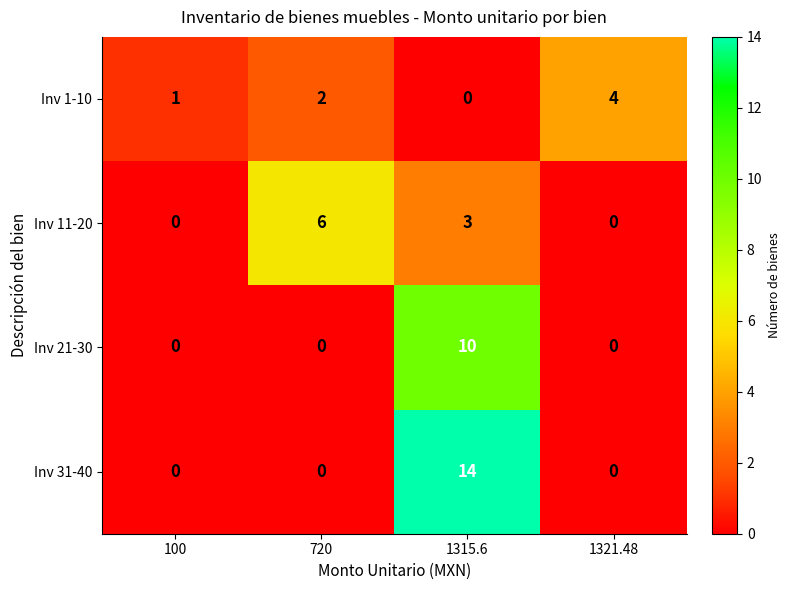

What is the sum of all Inv 11-20 values?

9